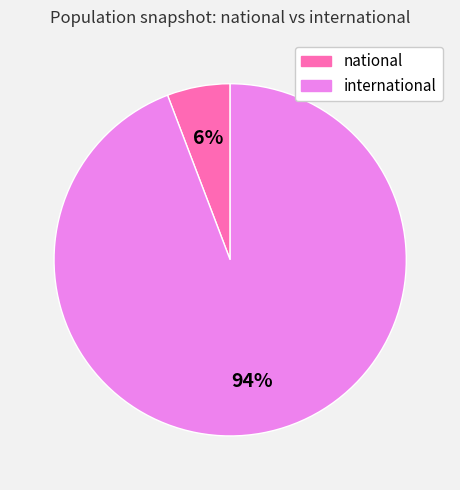

Which has a higher value, national or international?

international